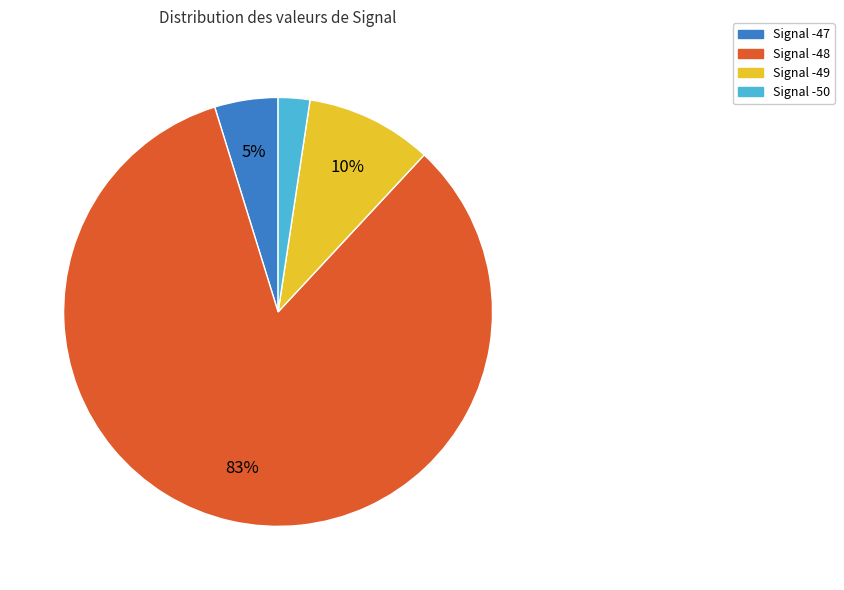

Is there any slice that represents more than half of the pie?

Yes